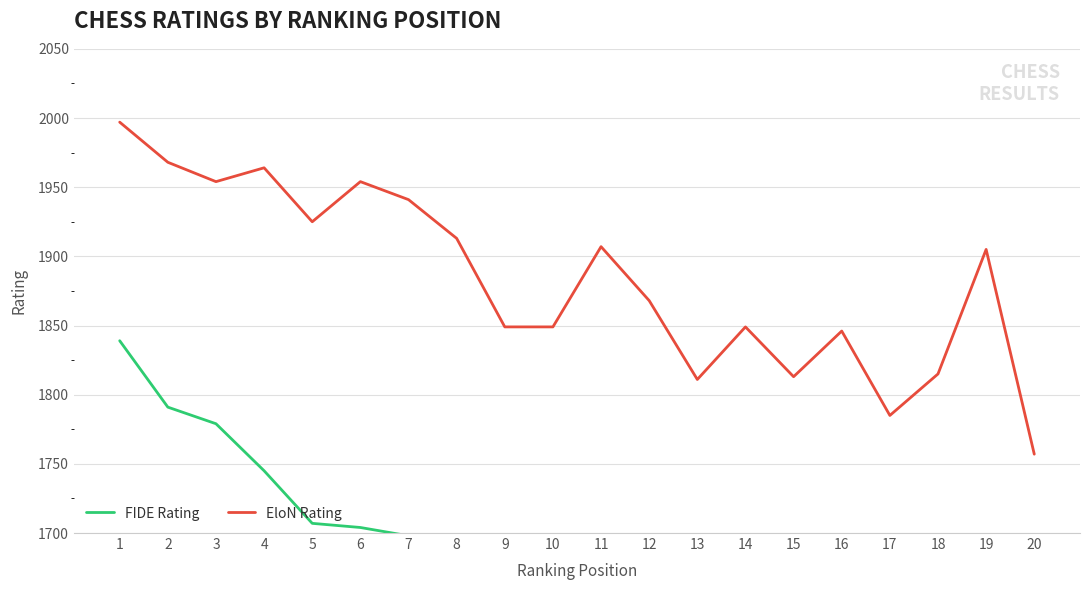

What is the total value across all series at 7?

3639